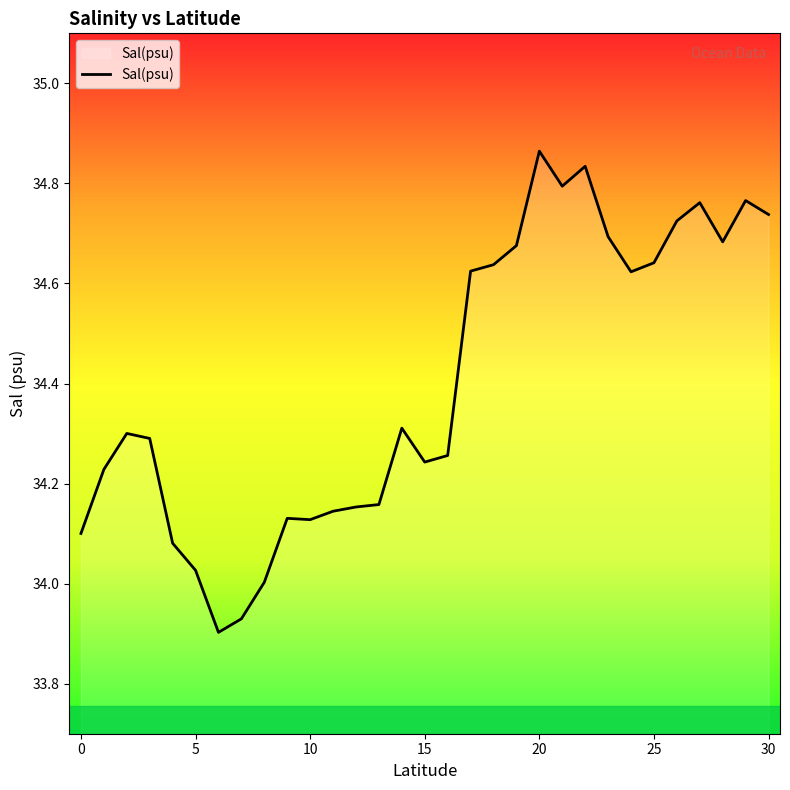

What is the difference between the maximum and minimum values?

1.0